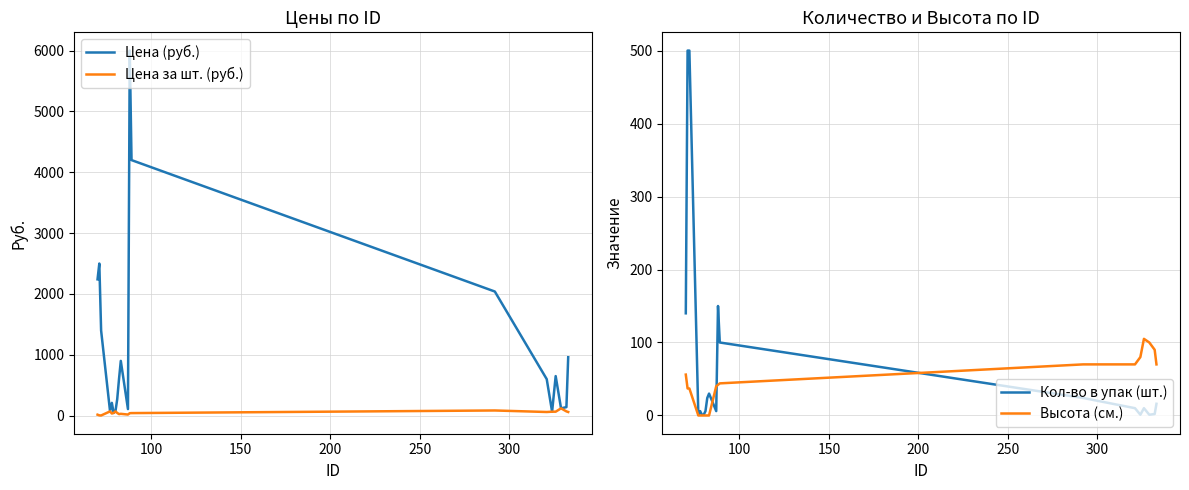

What is the highest value of the Кол-во в упак (шт.) series?

500